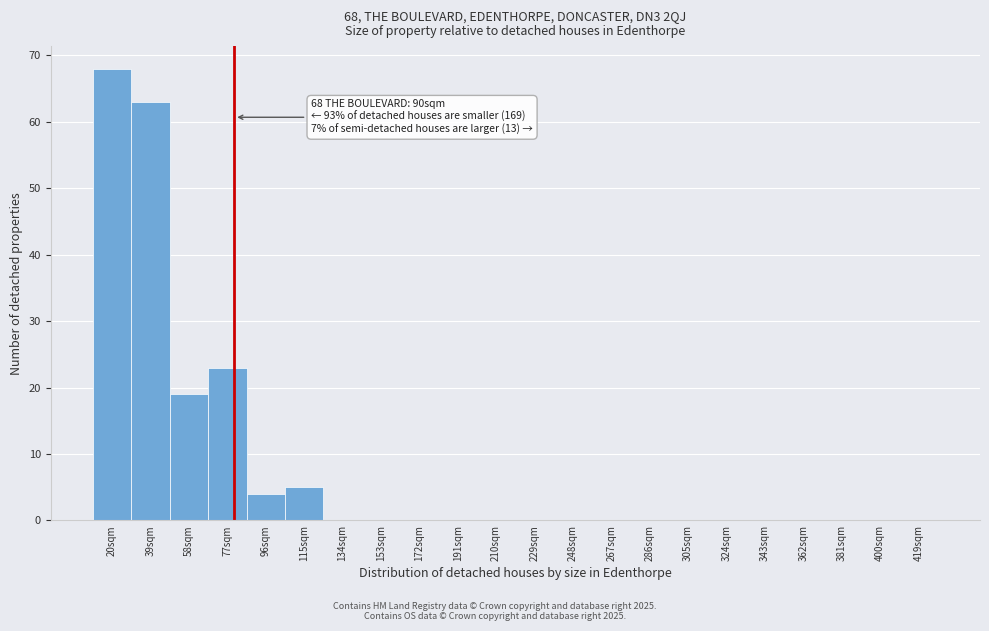

Reading right to left, extract all data points from this chart.

419sqm=0	400sqm=0	381sqm=0	362sqm=0	343sqm=0	324sqm=0	305sqm=0	286sqm=0	267sqm=0	248sqm=0	229sqm=0	210sqm=0	191sqm=0	172sqm=0	153sqm=0	134sqm=0	115sqm=5	96sqm=4	77sqm=23	58sqm=19	39sqm=63	20sqm=68